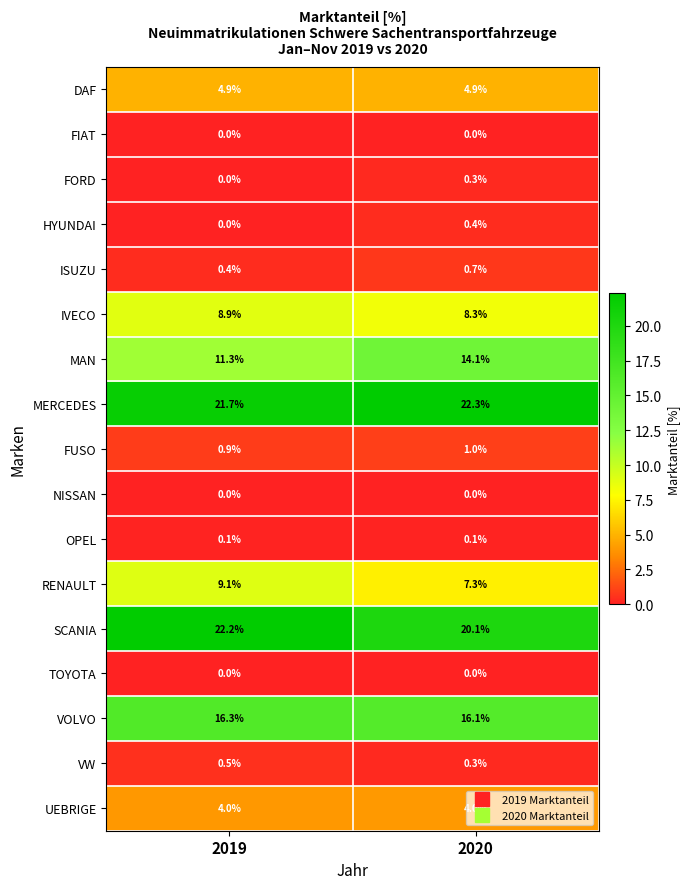

Is it true that MAN equals 14.1 at 2020?

True